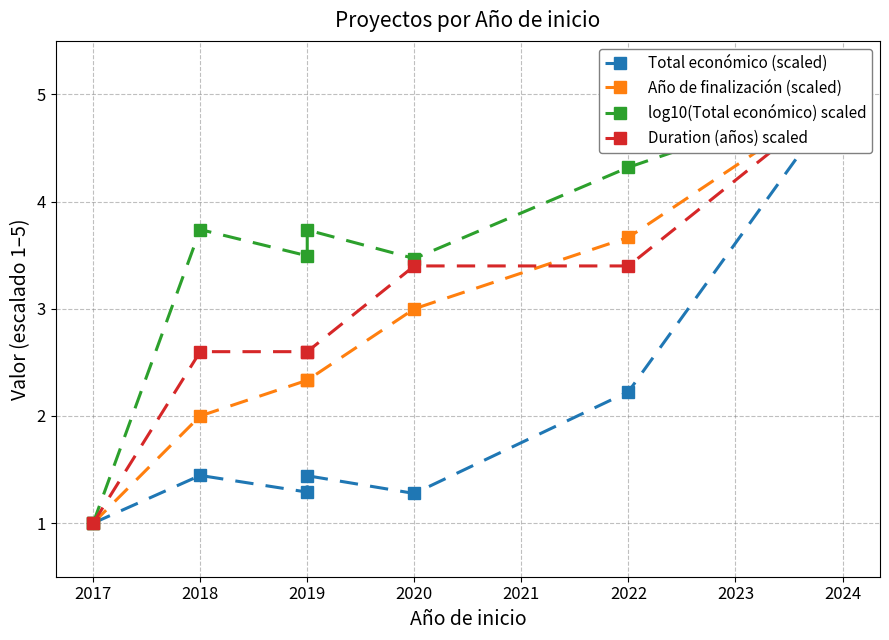

What is the value of the Total económico (scaled) point at the 6th from the left?

2.2